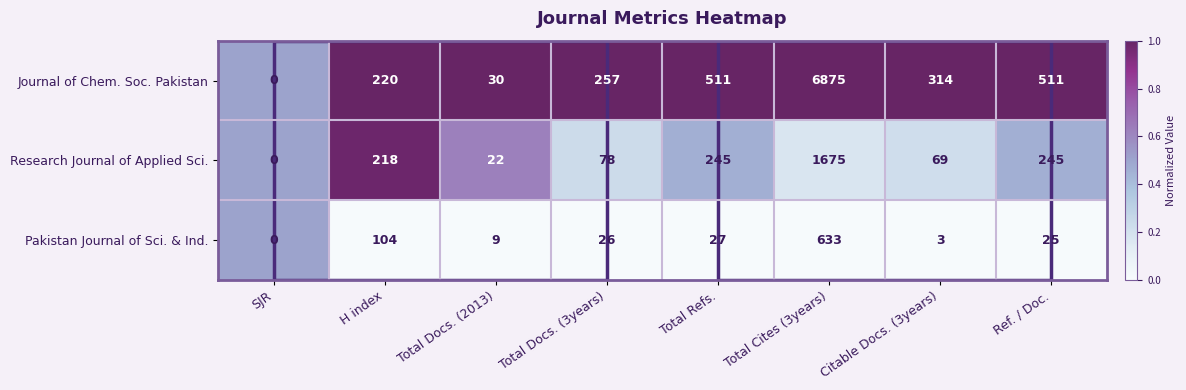

At which label does Pakistan Journal of Sci. & Ind. first exceed 26?

H index